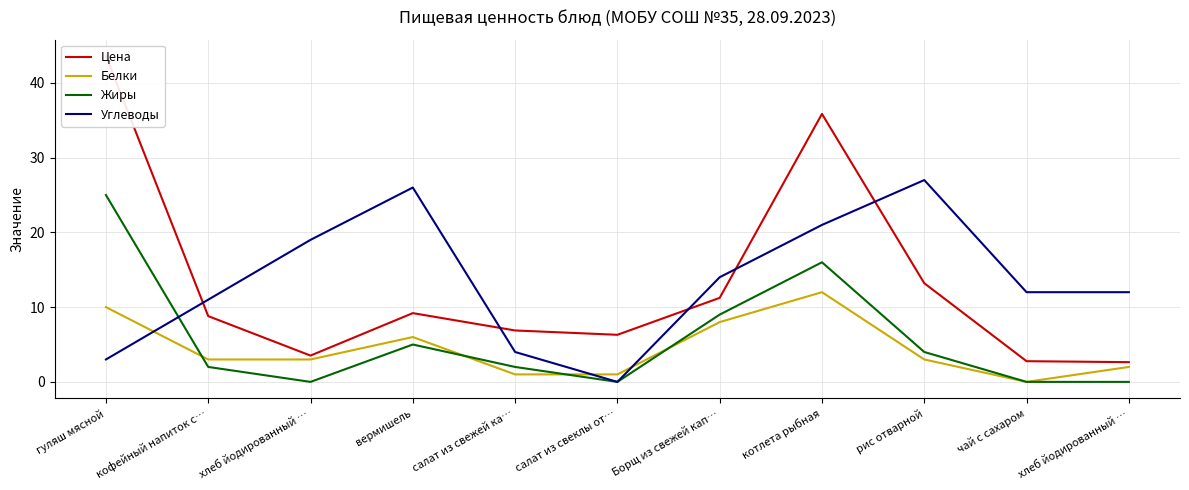

Reading left to right, extract all data points from this chart.

Цена: гуляш мясной=43.6	кофейный напиток с…=8.8	хлеб йодированный …=3.5	вермишель=9.2	салат из свежей ка…=6.9	салат из свеклы от…=6.3	Борщ из свежей кап…=11.2	котлета рыбная=35.9	рис отварной=13.2	чай с сахаром=2.8	хлеб йодированный …=2.6
Белки: гуляш мясной=10.0	кофейный напиток с…=3.0	хлеб йодированный …=3.0	вермишель=6.0	салат из свежей ка…=1.0	салат из свеклы от…=1.0	Борщ из свежей кап…=8.0	котлета рыбная=12.0	рис отварной=3.0	чай с сахаром=0.0	хлеб йодированный …=2.0
Жиры: гуляш мясной=25.0	кофейный напиток с…=2.0	хлеб йодированный …=0.0	вермишель=5.0	салат из свежей ка…=2.0	салат из свеклы от…=0.0	Борщ из свежей кап…=9.0	котлета рыбная=16.0	рис отварной=4.0	чай с сахаром=0.0	хлеб йодированный …=0.0
Углеводы: гуляш мясной=3.0	кофейный напиток с…=11.0	хлеб йодированный …=19.0	вермишель=26.0	салат из свежей ка…=4.0	салат из свеклы от…=0.0	Борщ из свежей кап…=14.0	котлета рыбная=21.0	рис отварной=27.0	чай с сахаром=12.0	хлеб йодированный …=12.0